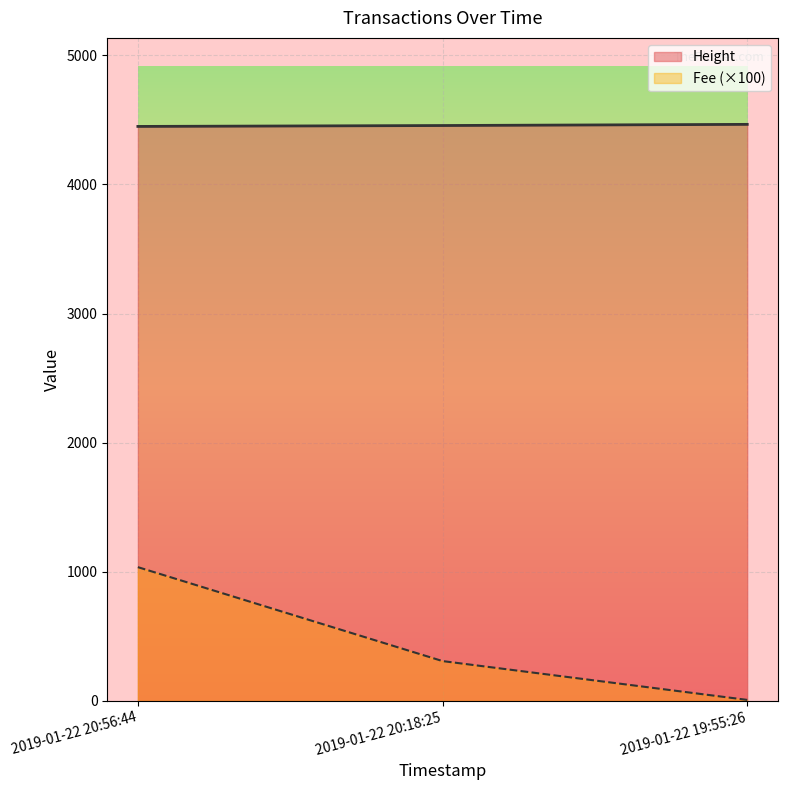

What is the value of the 2nd point from the left?

4456